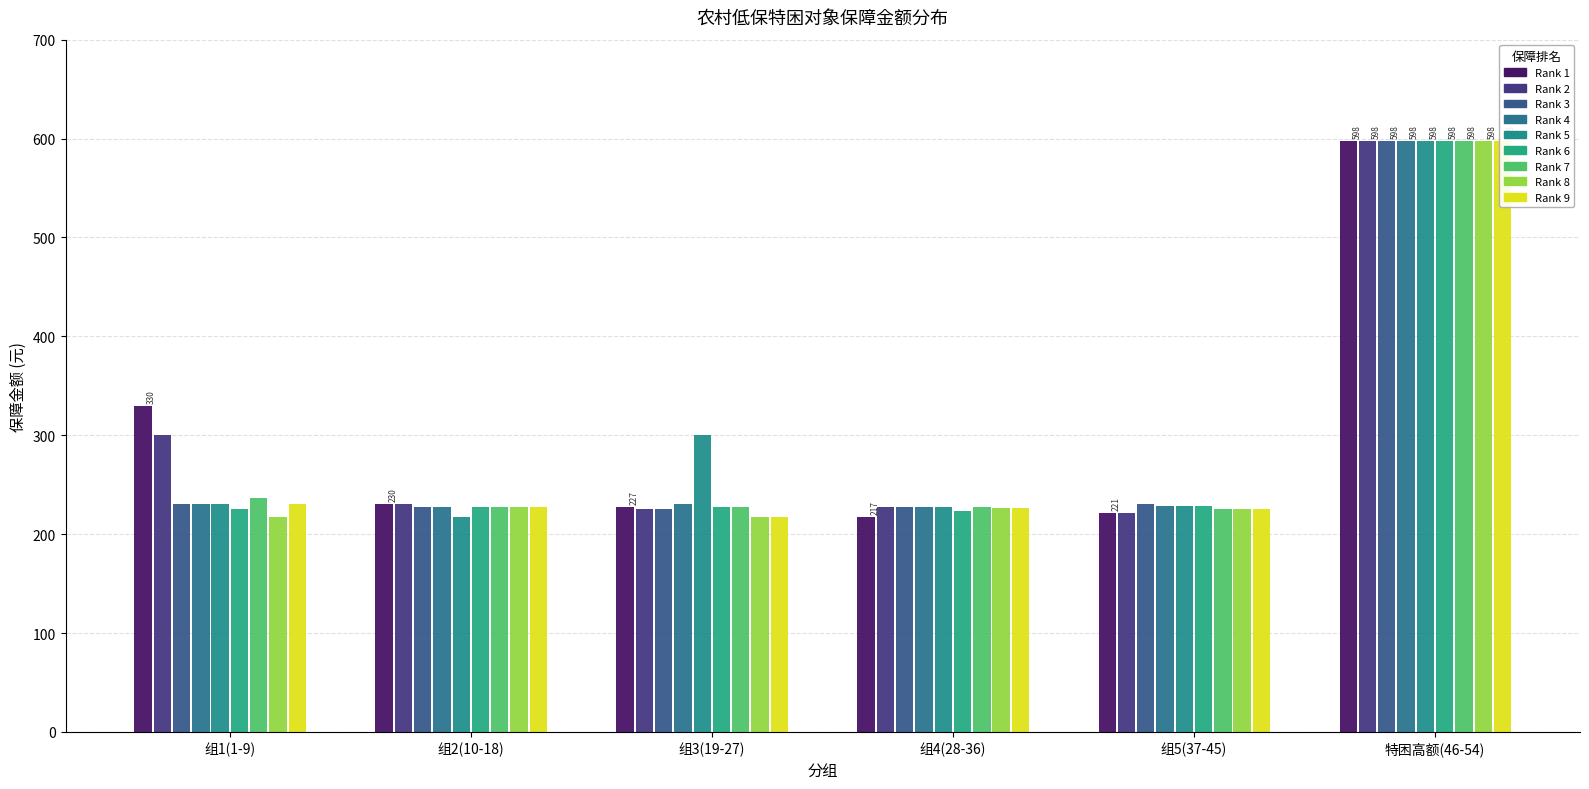

Reading left to right, list all the values displayed in this chart.

保障金额(序号1-9): 李素珍=330	郭浩然=300	郭安民=230	李苏英=230	郭芳全=230	王安子=225	王建军=237	郭海阳=217	郭银楼=230
保障金额(序号10-18): 李素珍=230	郭浩然=230	郭安民=227	李苏英=227	郭芳全=217	王安子=227	王建军=227	郭海阳=227	郭银楼=227
保障金额(序号19-27): 李素珍=227	郭浩然=225	郭安民=225	李苏英=230	郭芳全=300	王安子=227	王建军=227	郭海阳=217	郭银楼=217
保障金额(序号28-36): 李素珍=217	郭浩然=227	郭安民=227	李苏英=227	郭芳全=227	王安子=223	王建军=227	郭海阳=226	郭银楼=226
保障金额(序号37-45): 李素珍=221	郭浩然=221	郭安民=230	李苏英=228	郭芳全=228	王安子=228	王建军=225	郭海阳=225	郭银楼=225
特困对象金额(高额): 李素珍=598	郭浩然=598	郭安民=598	李苏英=598	郭芳全=598	王安子=598	王建军=598	郭海阳=598	郭银楼=598